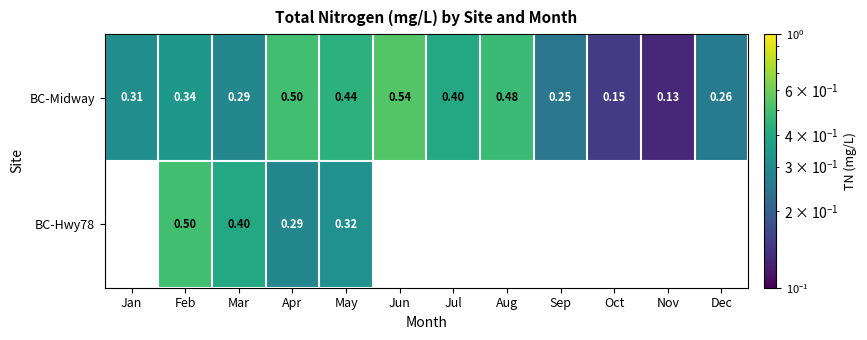

The value of BC-Midway at Oct is 0.1. True or false?

True